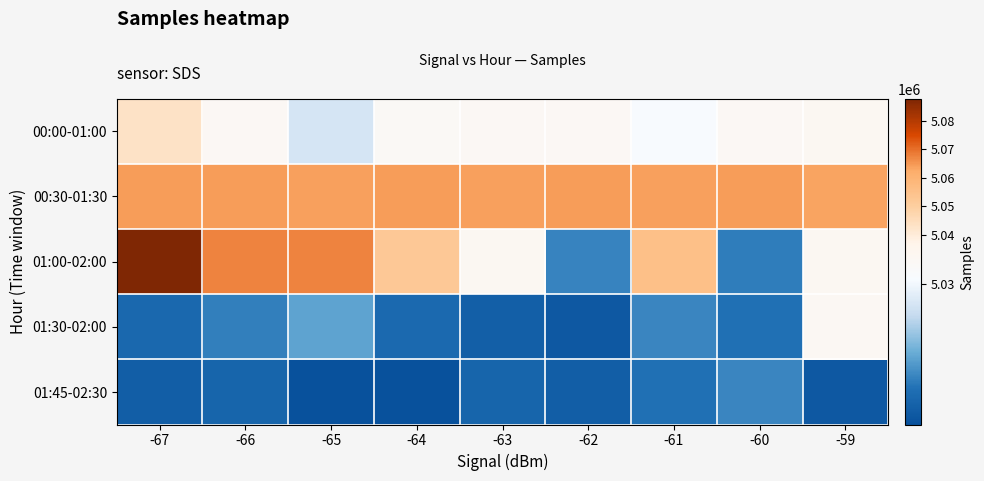

How many series are shown in this chart?

5